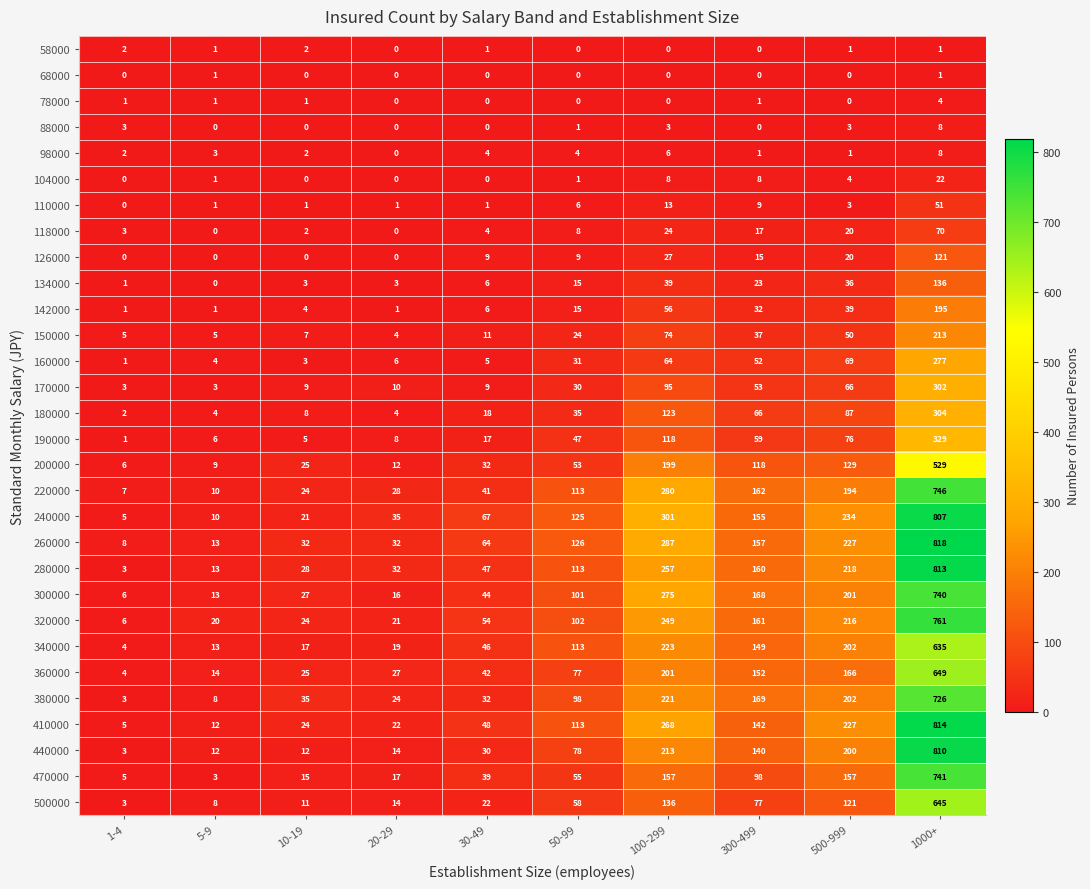

What is the spread (max minus min) of values at 10-19?

35